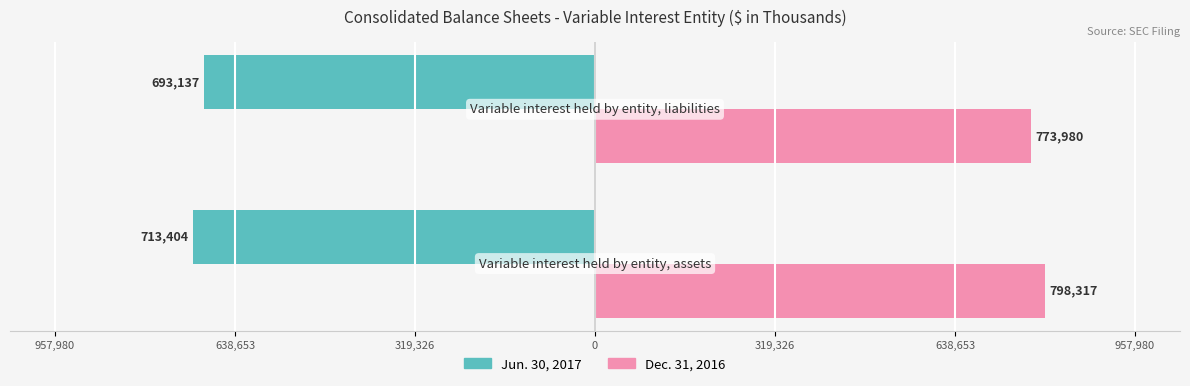

What are all the series names shown in the legend?

Jun. 30, 2017, Dec. 31, 2016